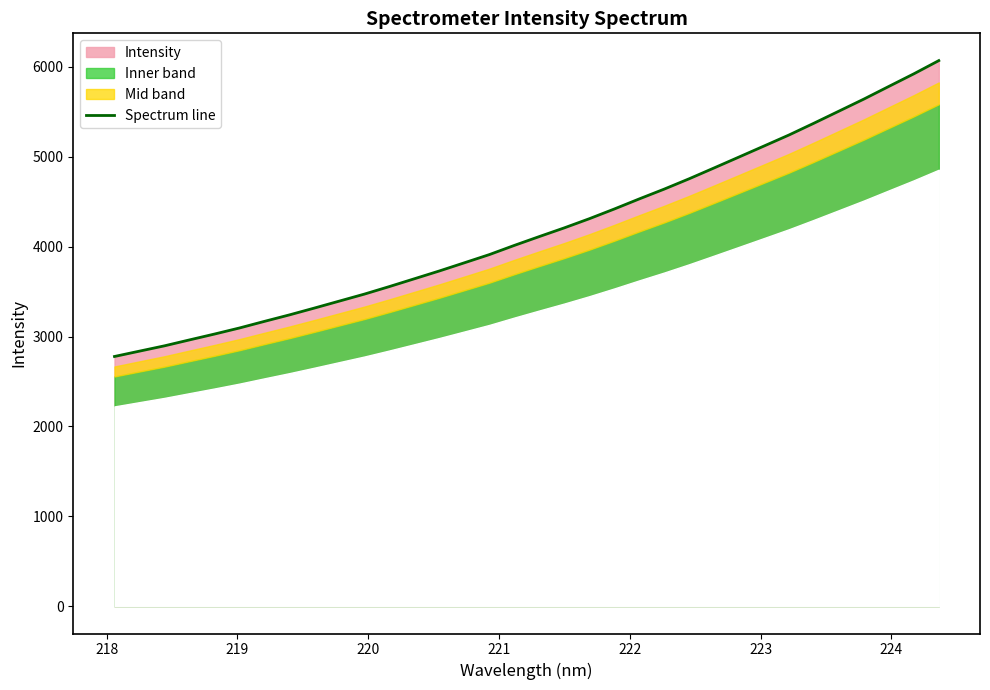

What is the sum of all values?

142416.0